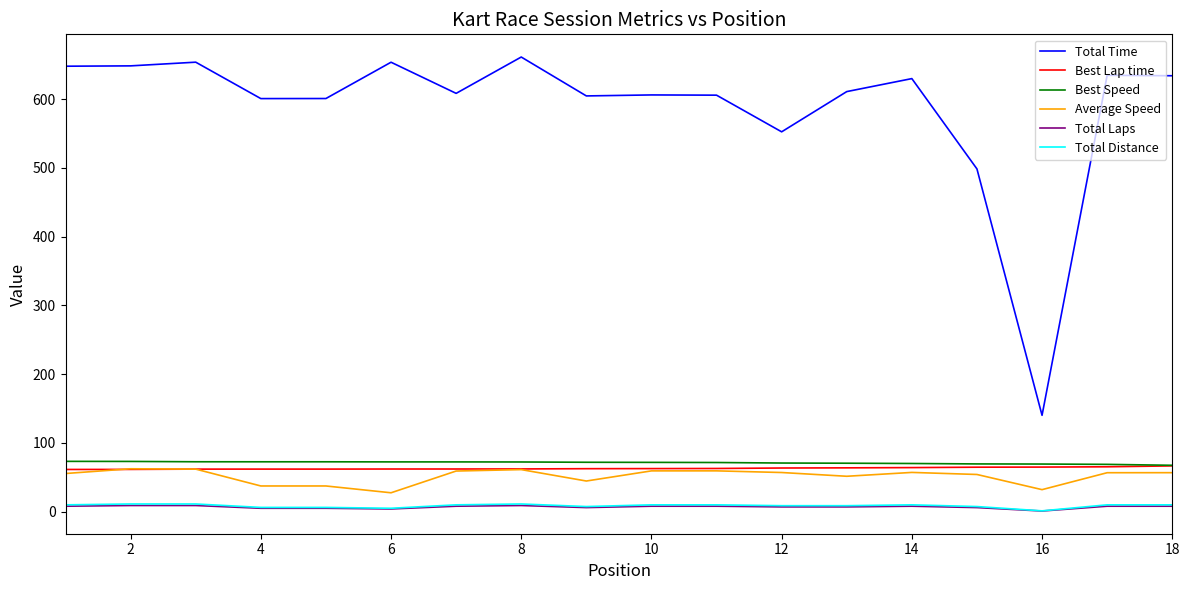

What is the average value of the Total Time series?

588.5